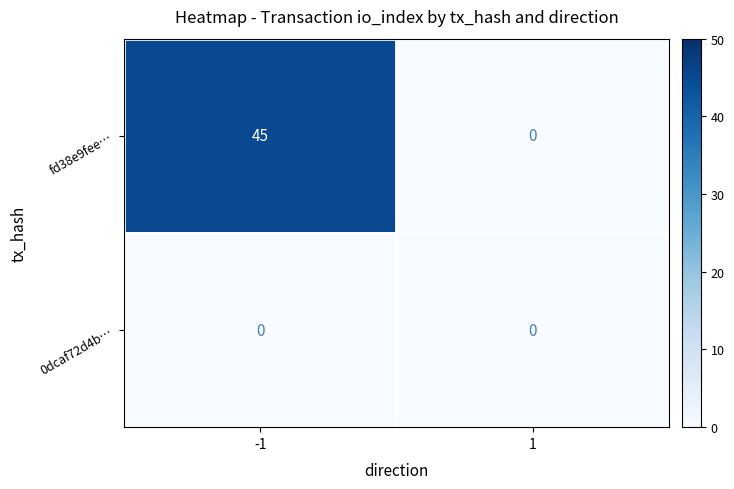

True or false: fd38e9fee… has a value of -26 at 1.

False